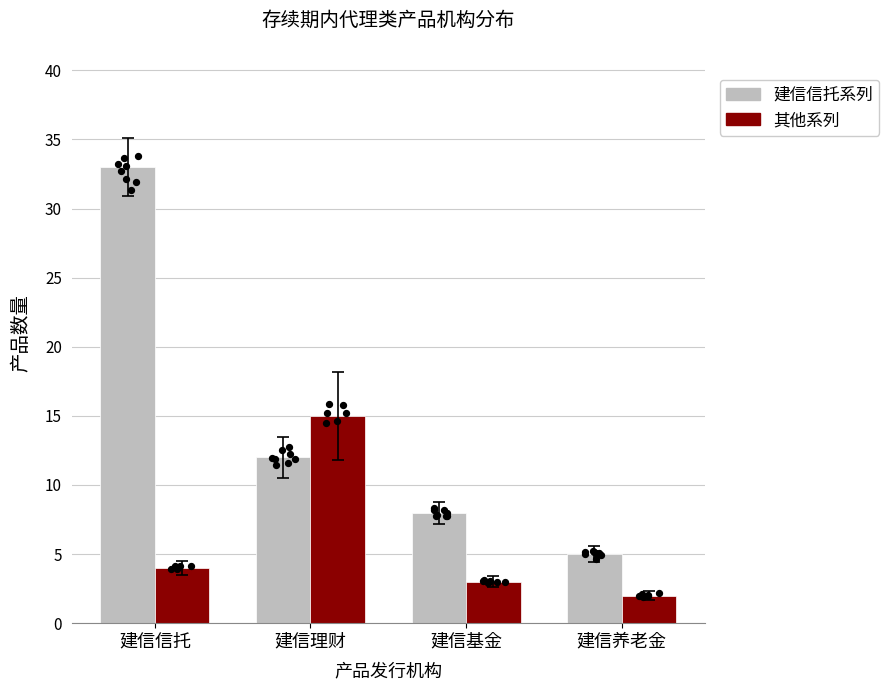

At which category is the sum across all series the highest?

建信信托